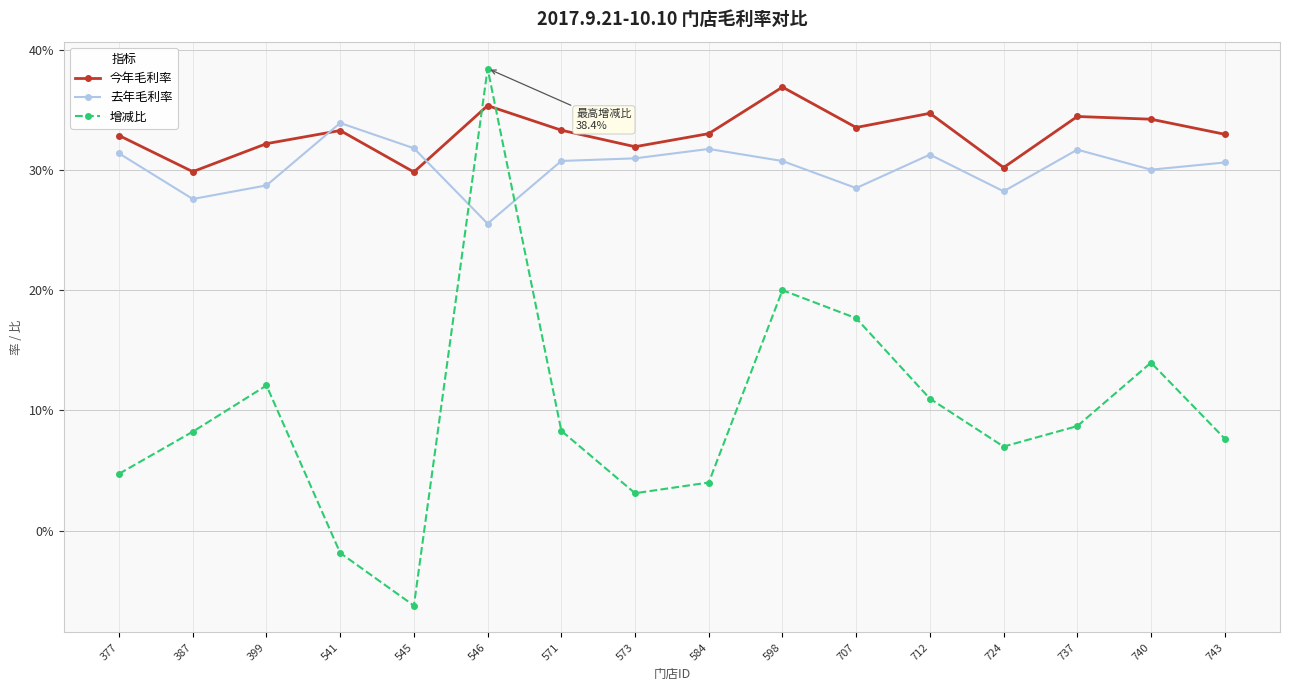

Where do 今年毛利率 and 增减比 first cross each other?

545 and 546